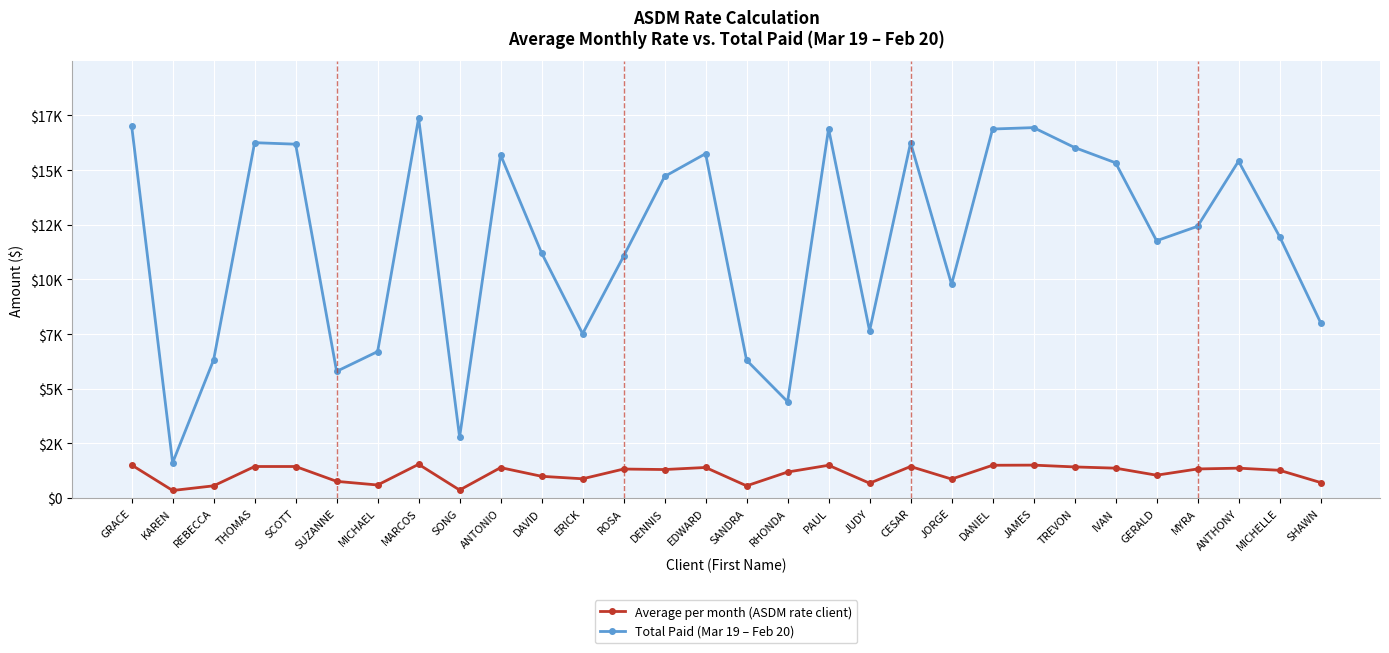

Does the chart have visible grid lines?

Yes